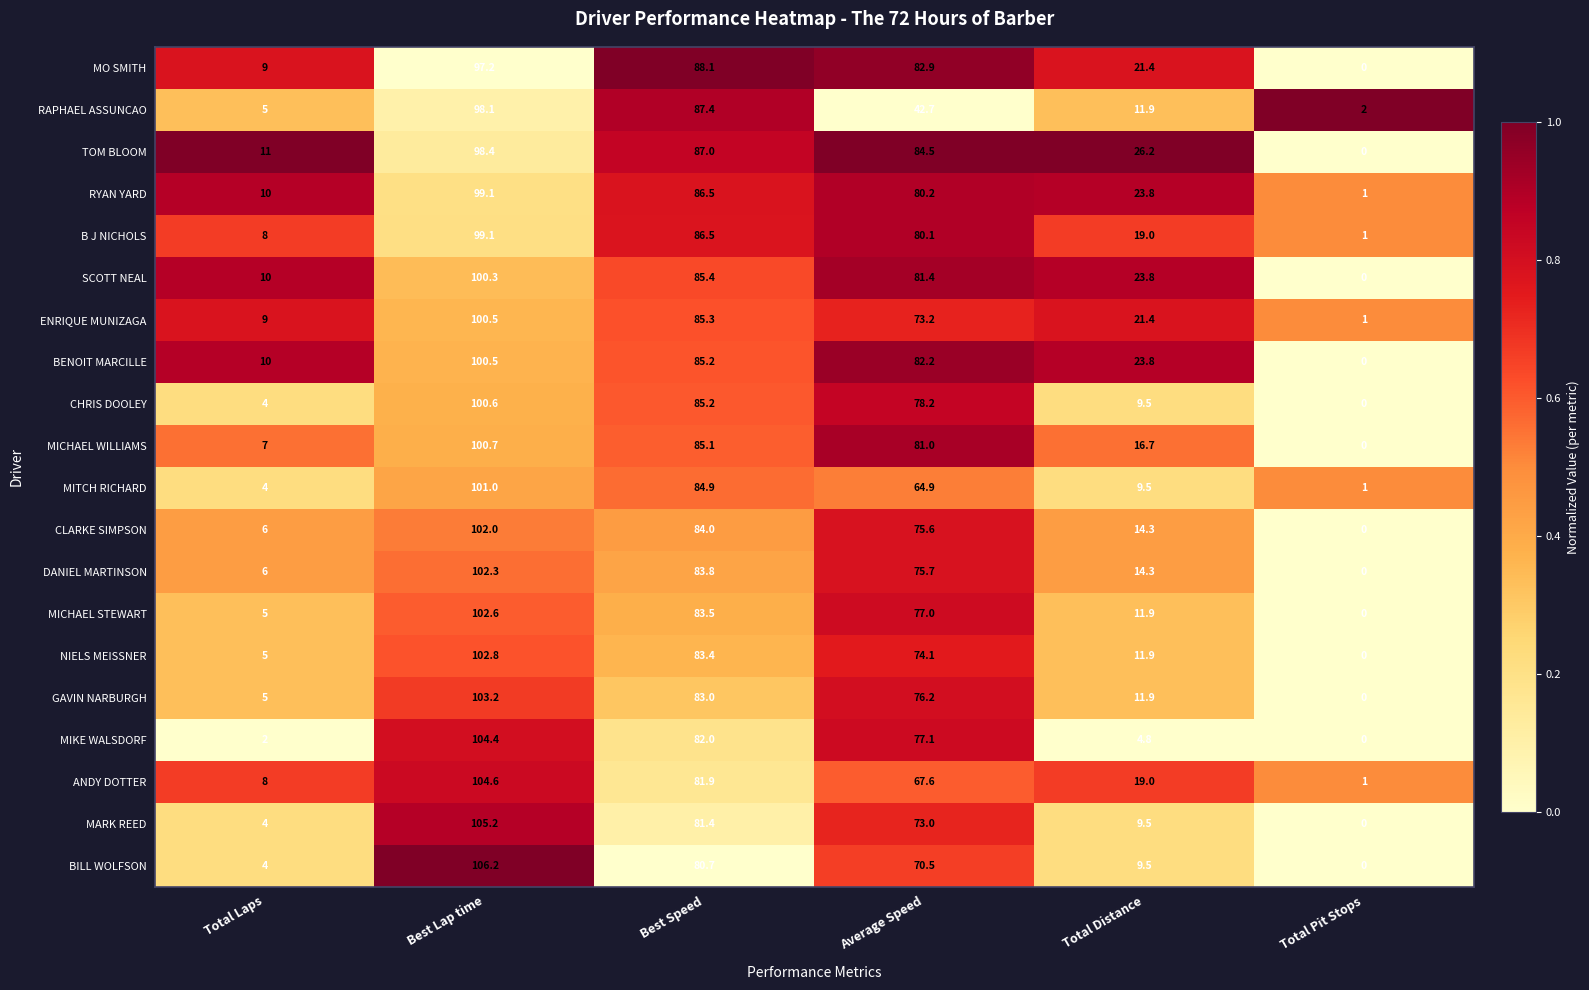

True or false: MICHAEL STEWART has a value of 41.8 at Best Speed.

False